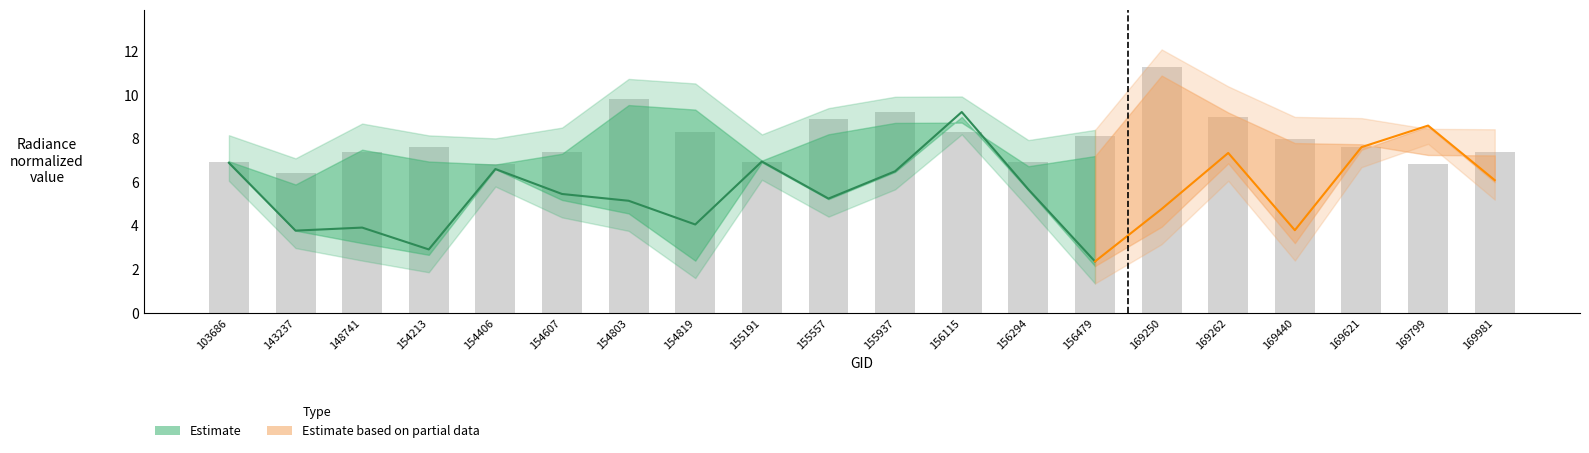

What is the minimum value for rade9_aggzone_norm?

2.2